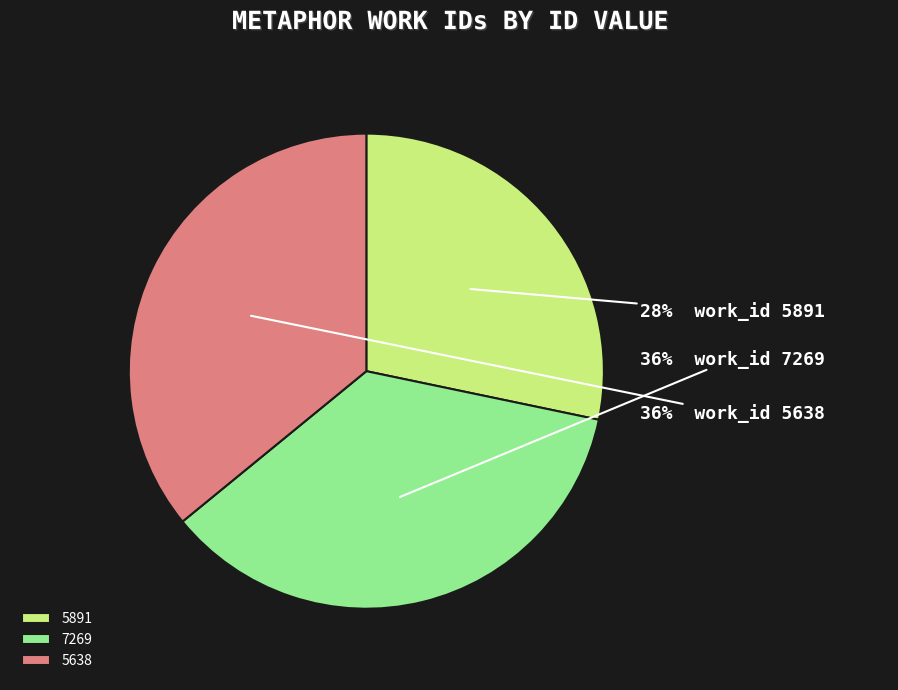

To the nearest percent, what is the average slice percentage?

33%